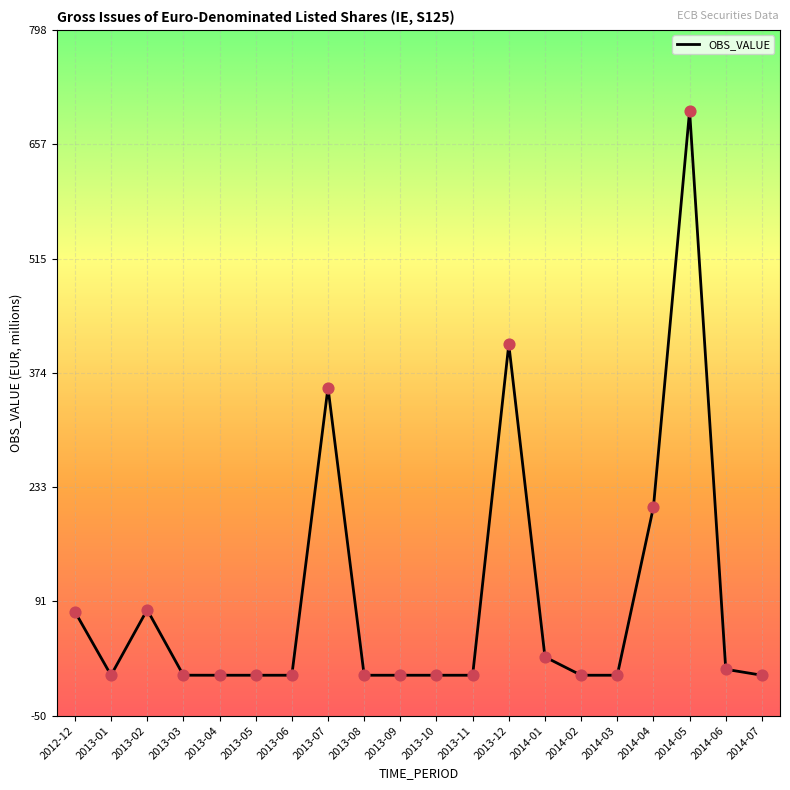

Between 2014-04 and 2013-06, which is larger?

2014-04